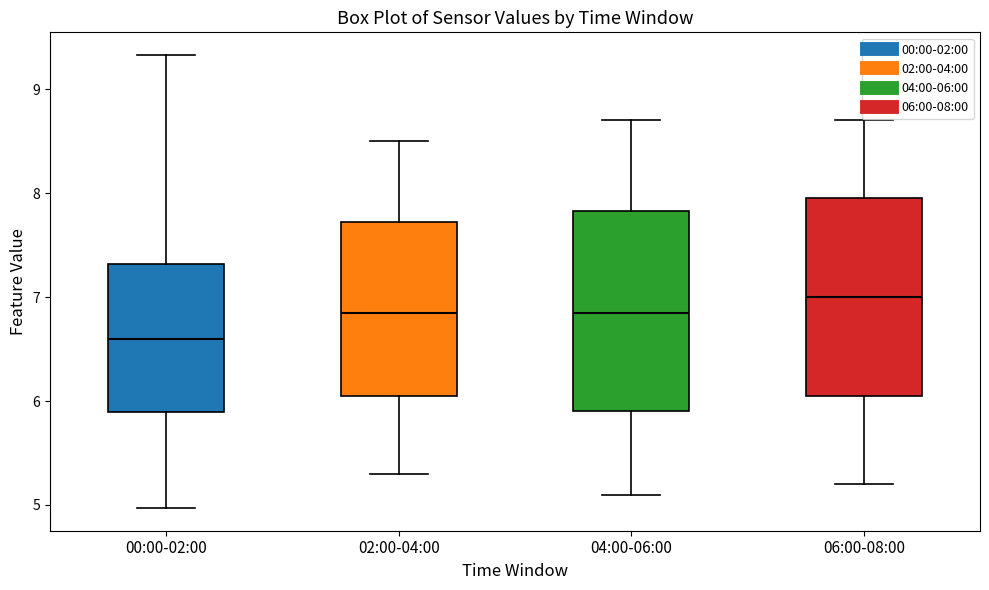

Which box has the highest median line?

06:00-08:00